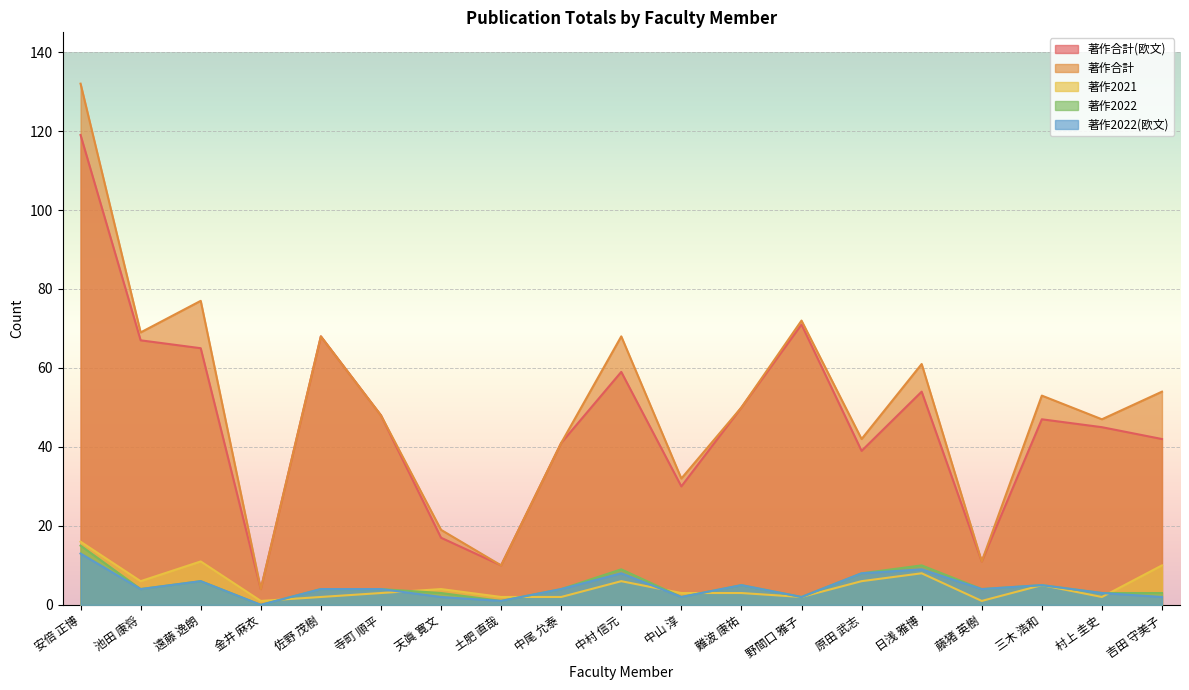

What is the difference between the maximum and second lowest values in the 著作2021 series?

15